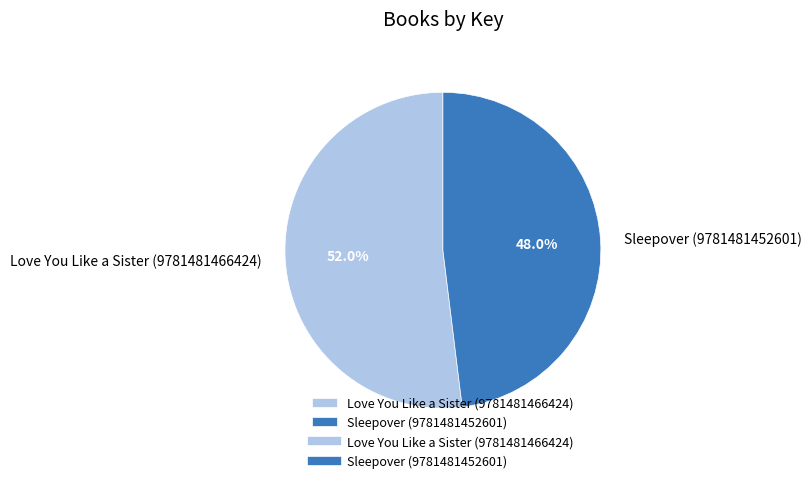

Count the number of slices in the pie.

2